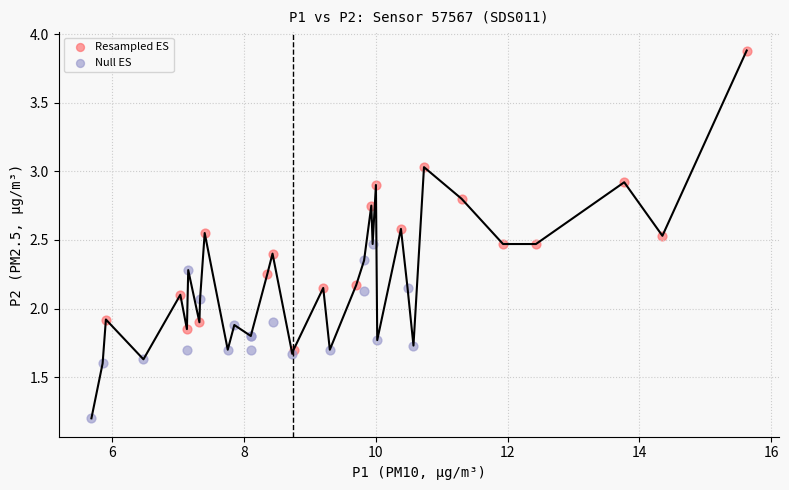

Which series contains the highest Y value?

Resampled ES